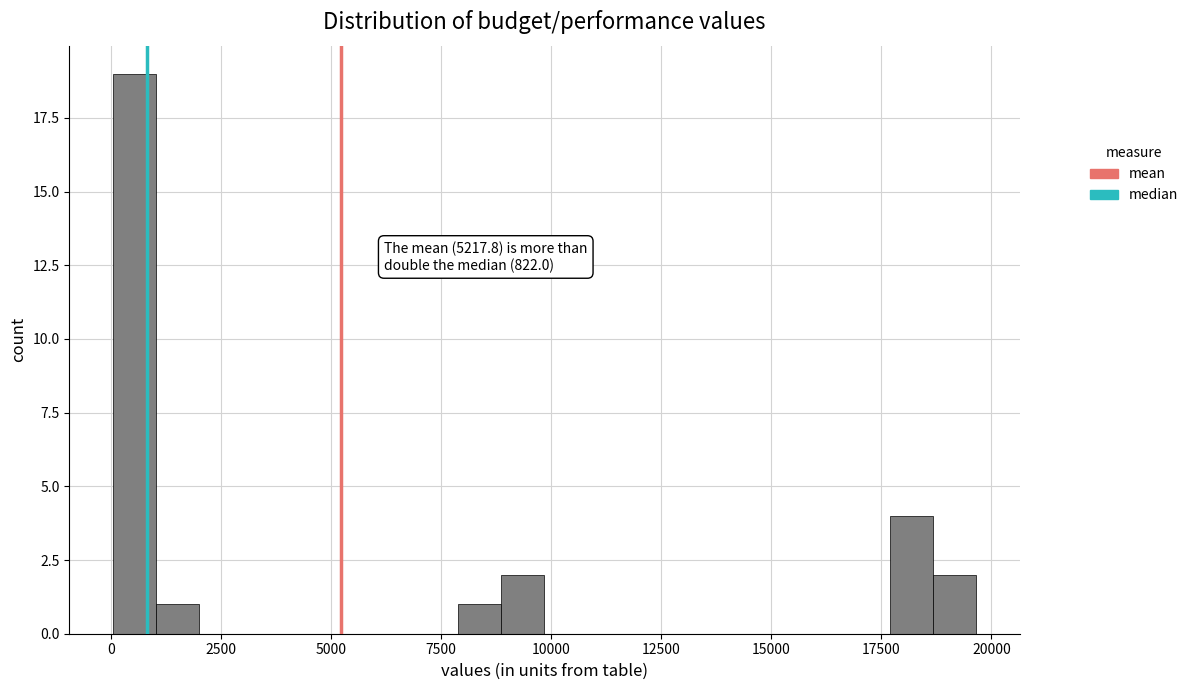

Around what value on the x-axis is the tallest bar? Give the approximate position of its centre, as read against the axis.

500